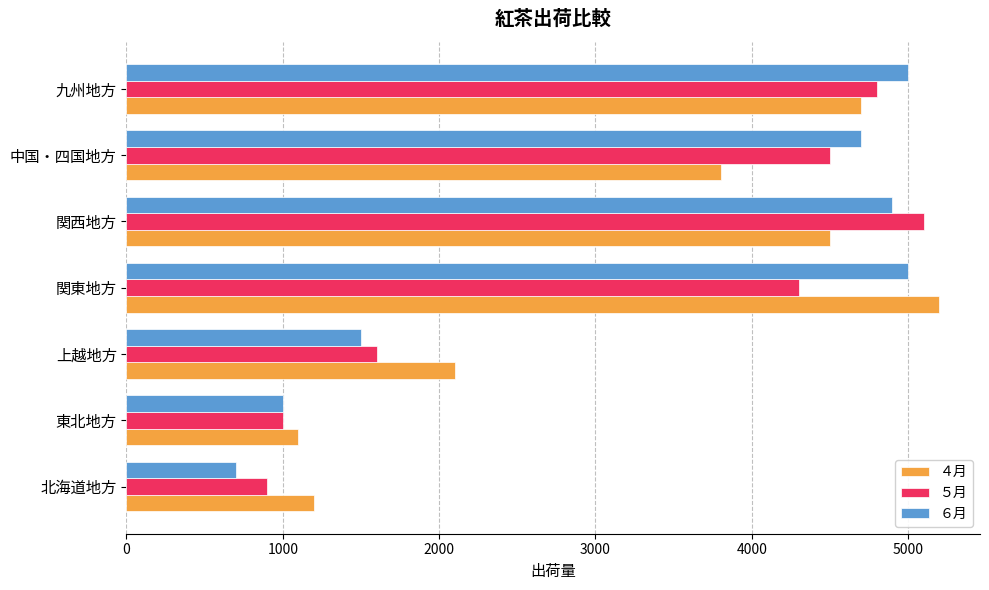

The value of ４月 at 九州地方 is 4700. True or false?

True